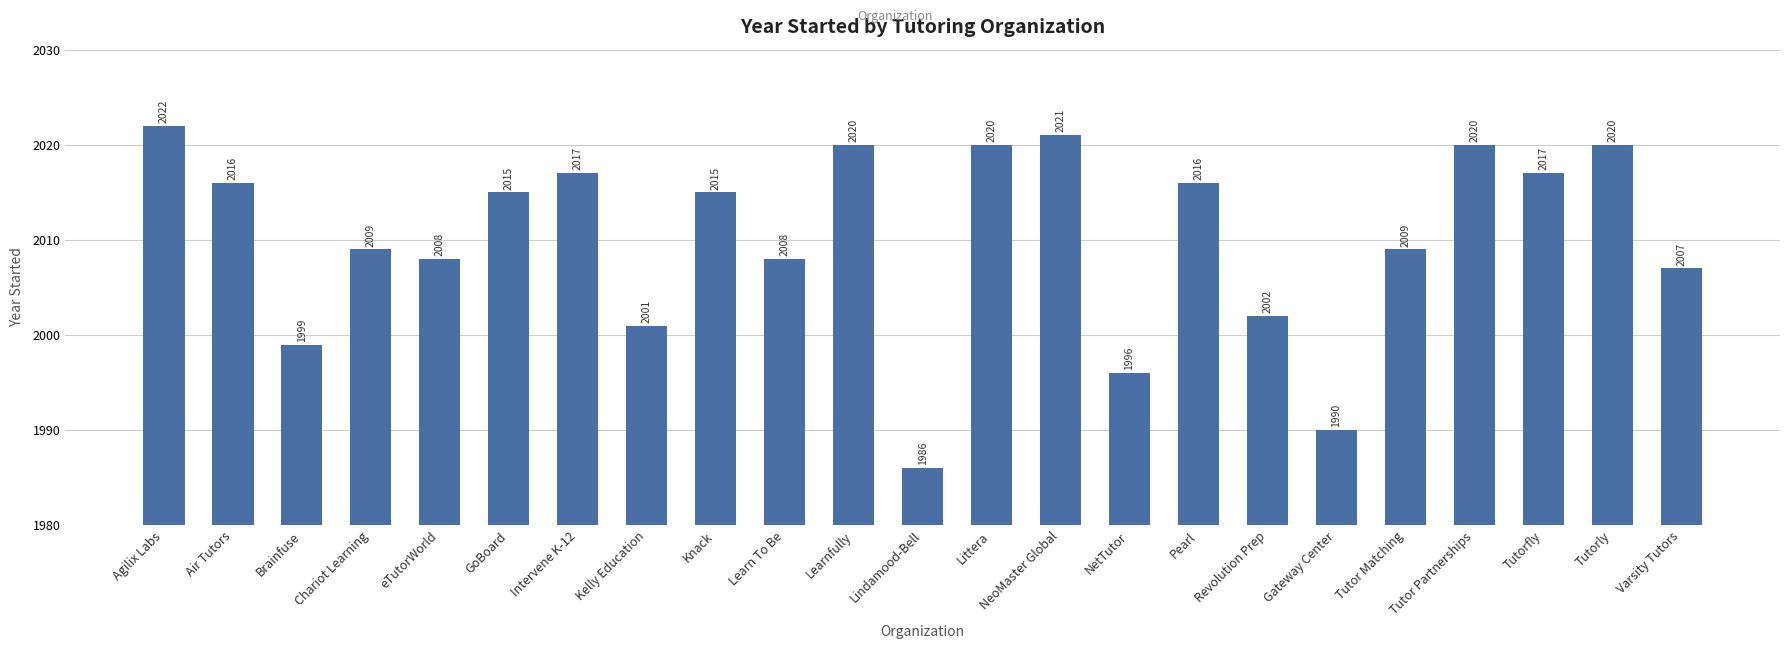

Reading left to right, extract all data points from this chart.

Agilix Labs=2022	Air Tutors=2016	Brainfuse=1999	Chariot Learning=2009	eTutorWorld=2008	GoBoard=2015	Intervene K-12=2017	Kelly Education=2001	Knack=2015	Learn To Be=2008	Learnfully=2020	Lindamood-Bell=1986	Littera=2020	NeoMaster Global=2021	NetTutor=1996	Pearl=2016	Revolution Prep=2002	Gateway Center=1990	Tutor Matching=2009	Tutor Partnerships=2020	Tutorfly=2017	Tutorly=2020	Varsity Tutors=2007